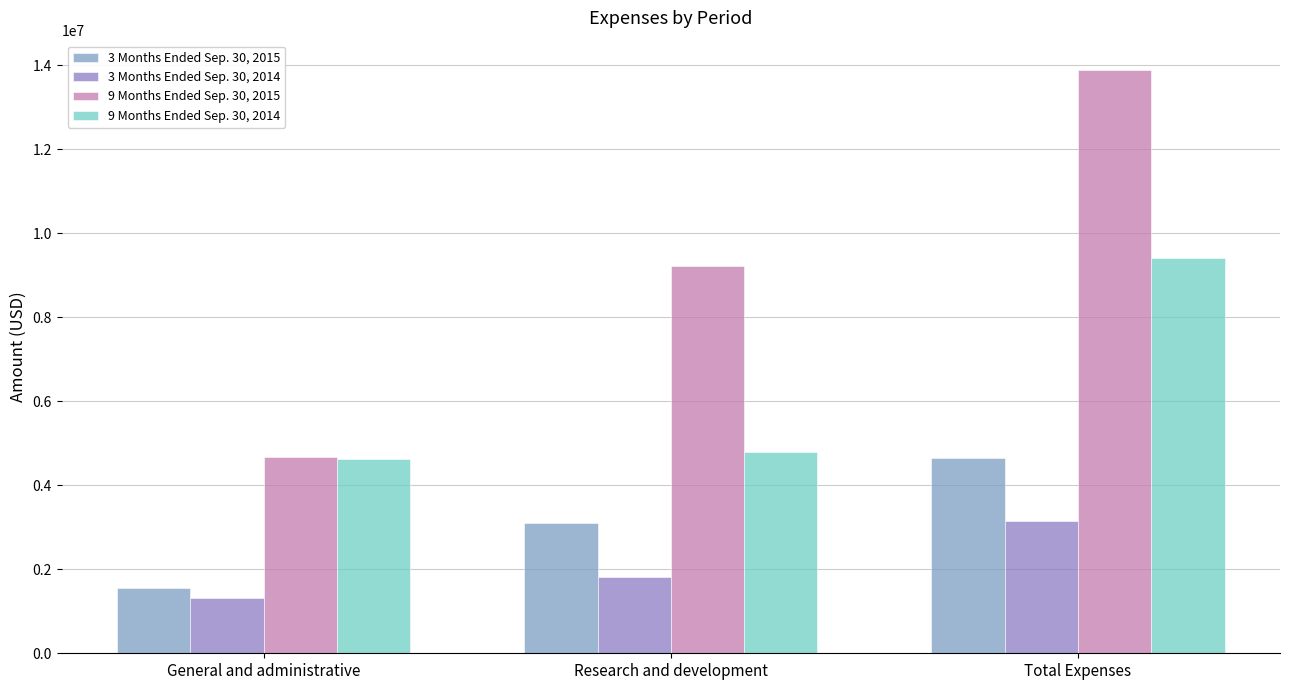

What is the sum of the 3 Months Ended Sep. 30, 2015 values at Research and development and General and administrative?

4658555